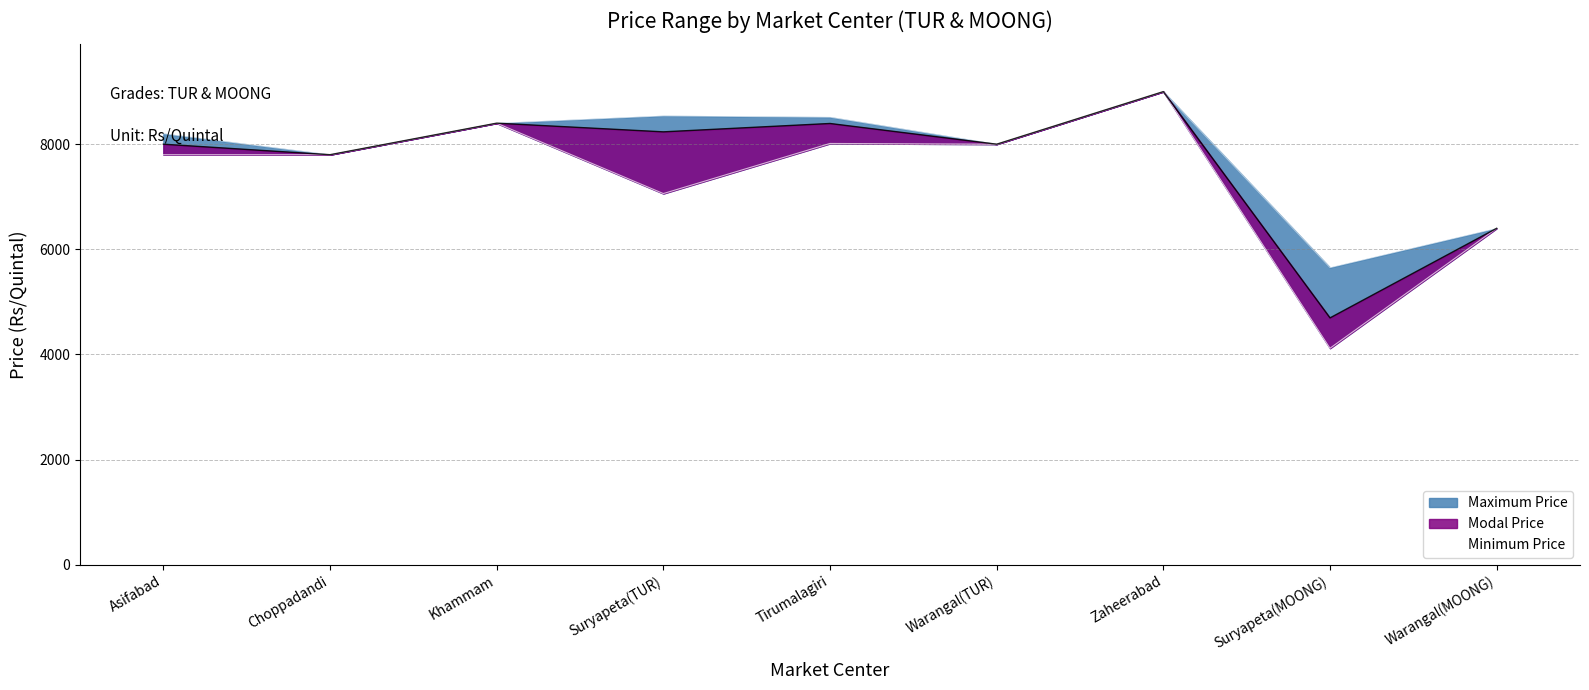

What is the sum of all Minimum Price values?

66594